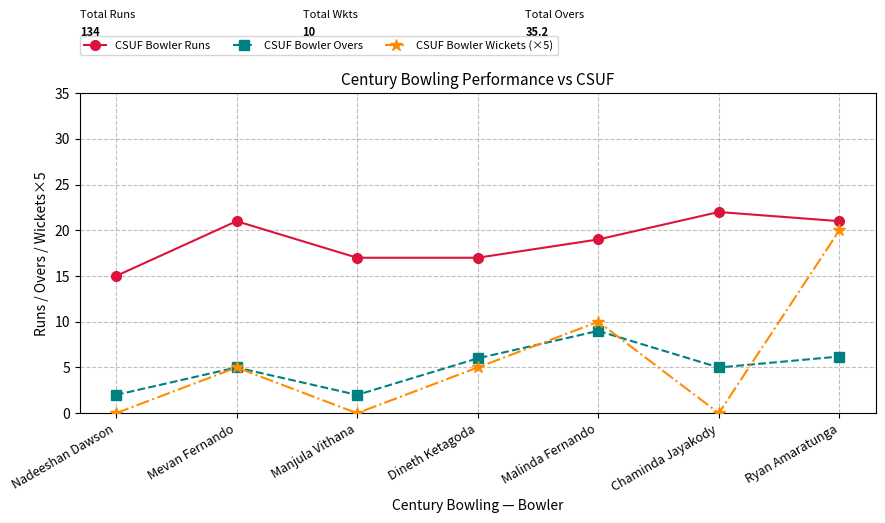

How many lines are shown in the chart?

3